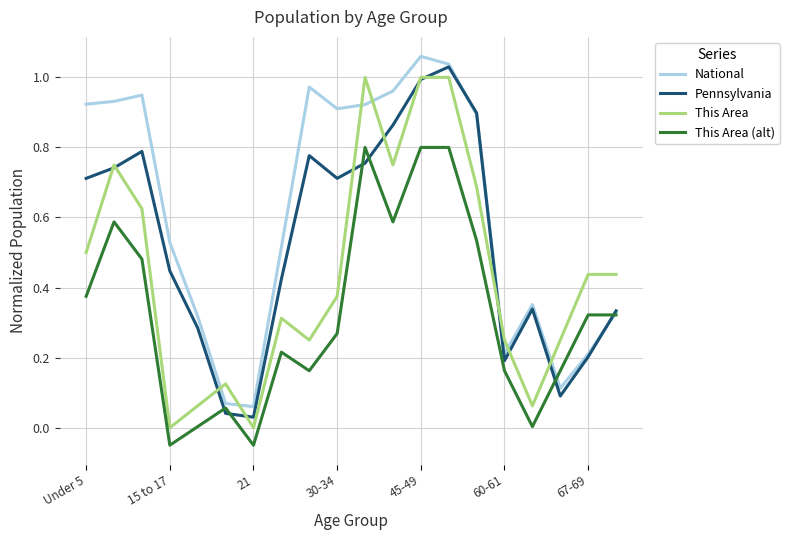

True or false: This Area (alt) and This Area cross at least once.

False